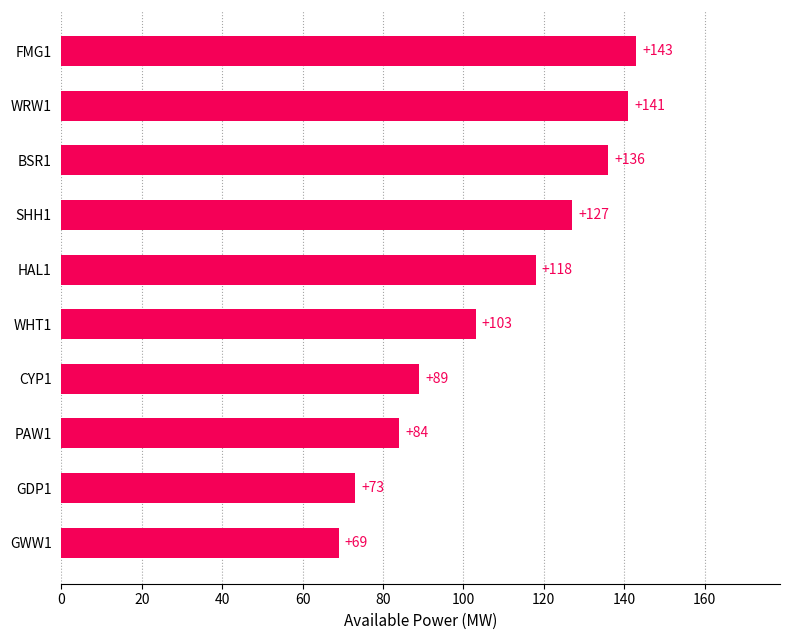

What is the approximate value at FMG1, to the nearest 10?

140